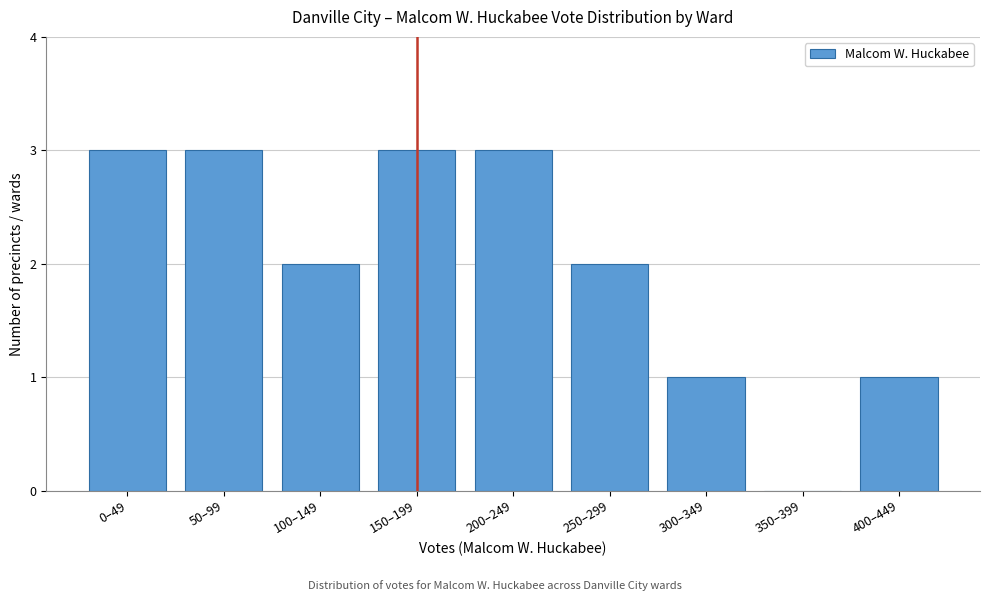

Reading left to right, what are all the values shown in this chart?

0–49=3	50–99=3	100–149=2	150–199=3	200–249=3	250–299=2	300–349=1	350–399=0	400–449=1